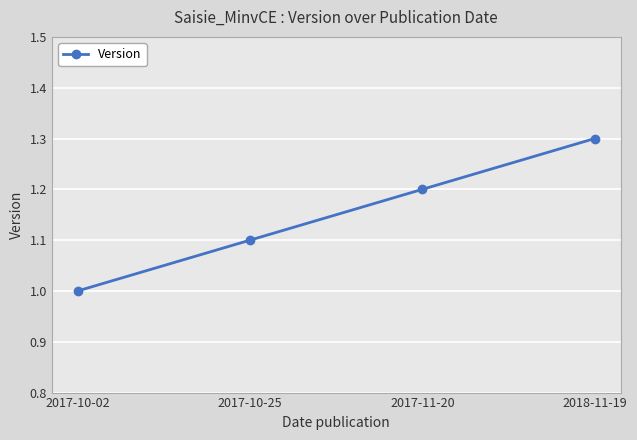

What is the difference between the values at 2017-11-20 and 2017-10-02?

0.2